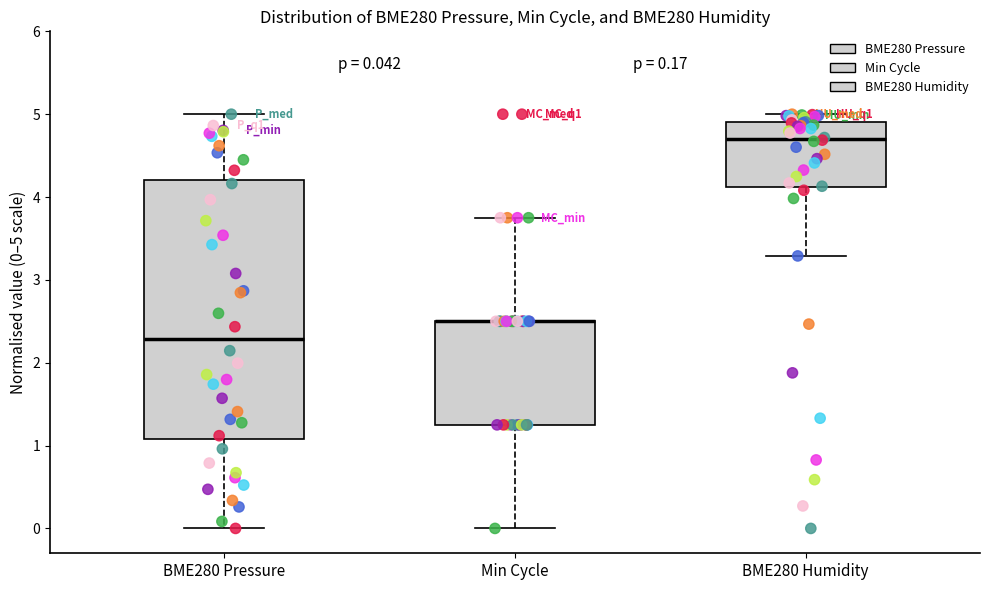

Comparing the boxes themselves (not the whiskers), which one is the tallest?

BME280 Pressure